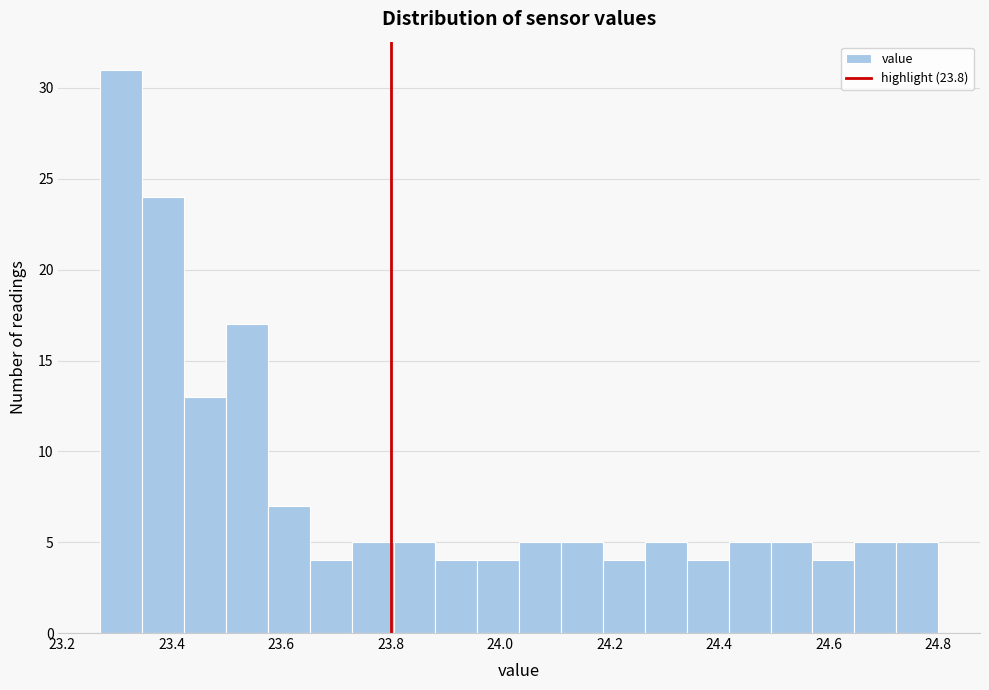

Around what value on the x-axis is the tallest bar? Give the approximate position of its centre, as read against the axis.

23.30